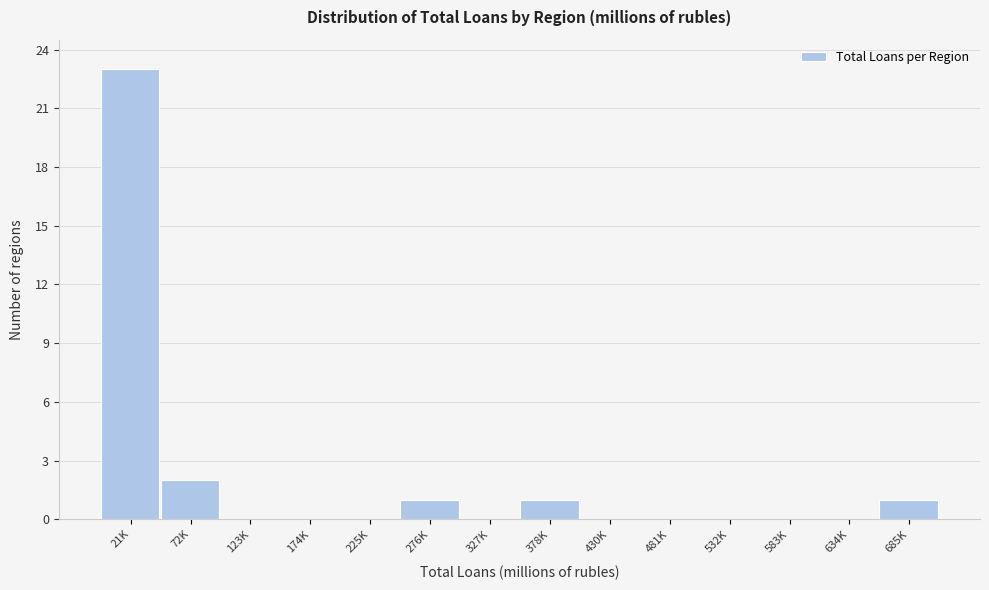

What is the approximate value at 21K, to the nearest 5?

25